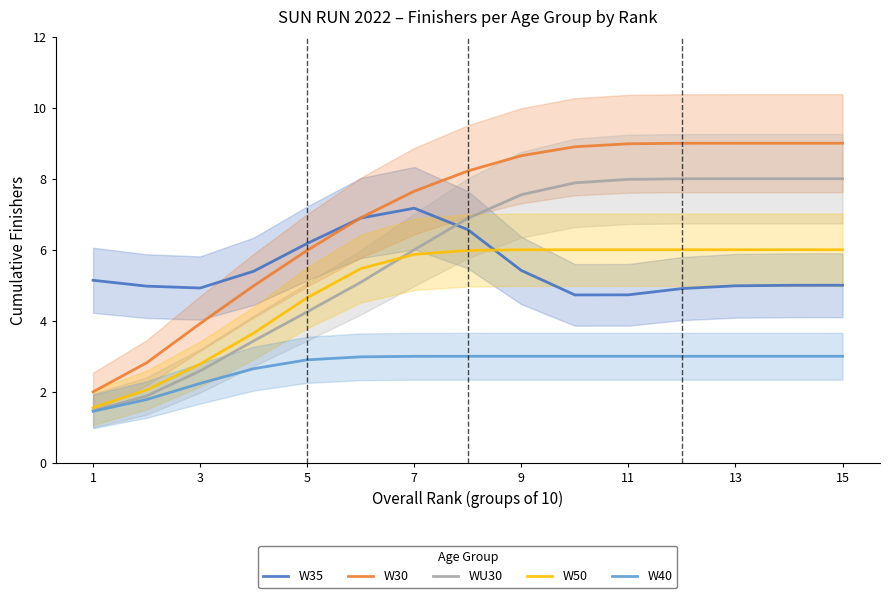

Is the value of W35 at 3 greater than the value of WU30 at 13?

No